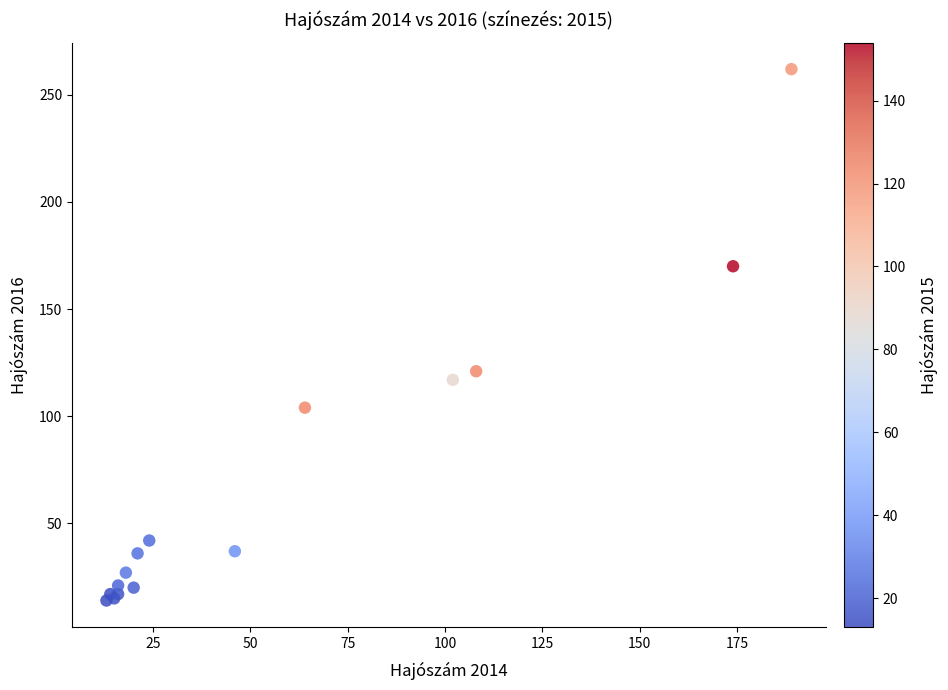

What Y value in the scatter plot is closest to 138?

121